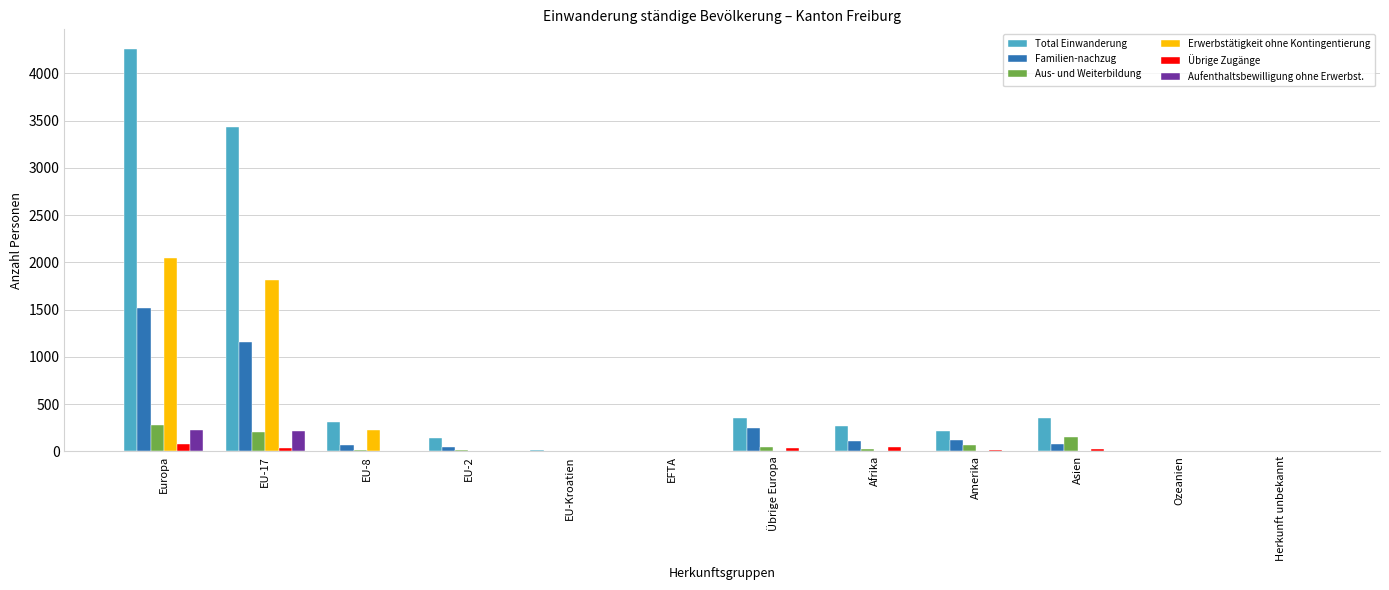

What is the sum of the Aus- und Weiterbildung values at Europa and Afrika?

307